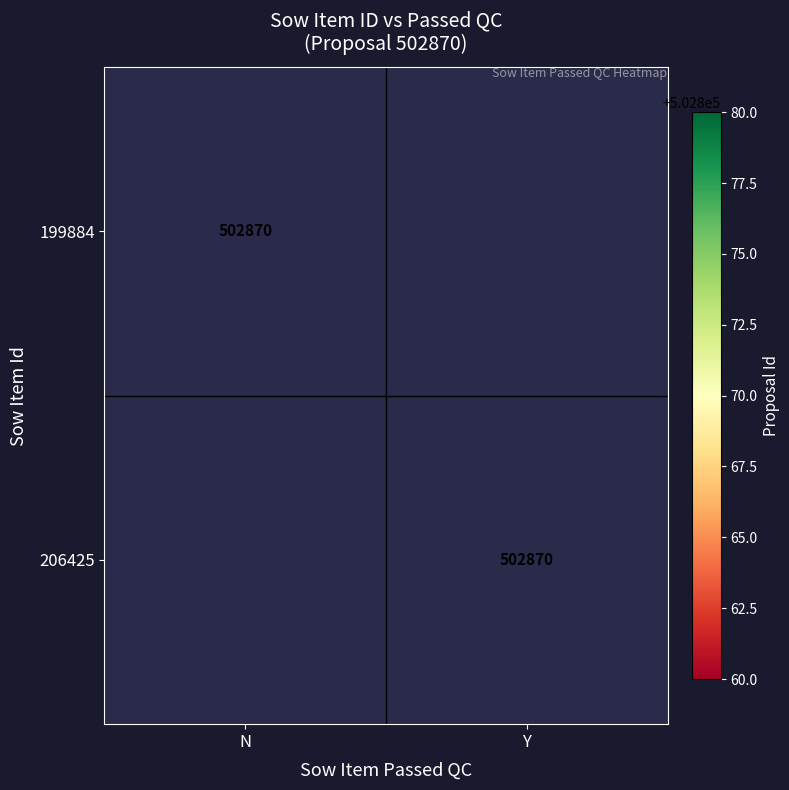

What is the greatest value displayed?

502870.0